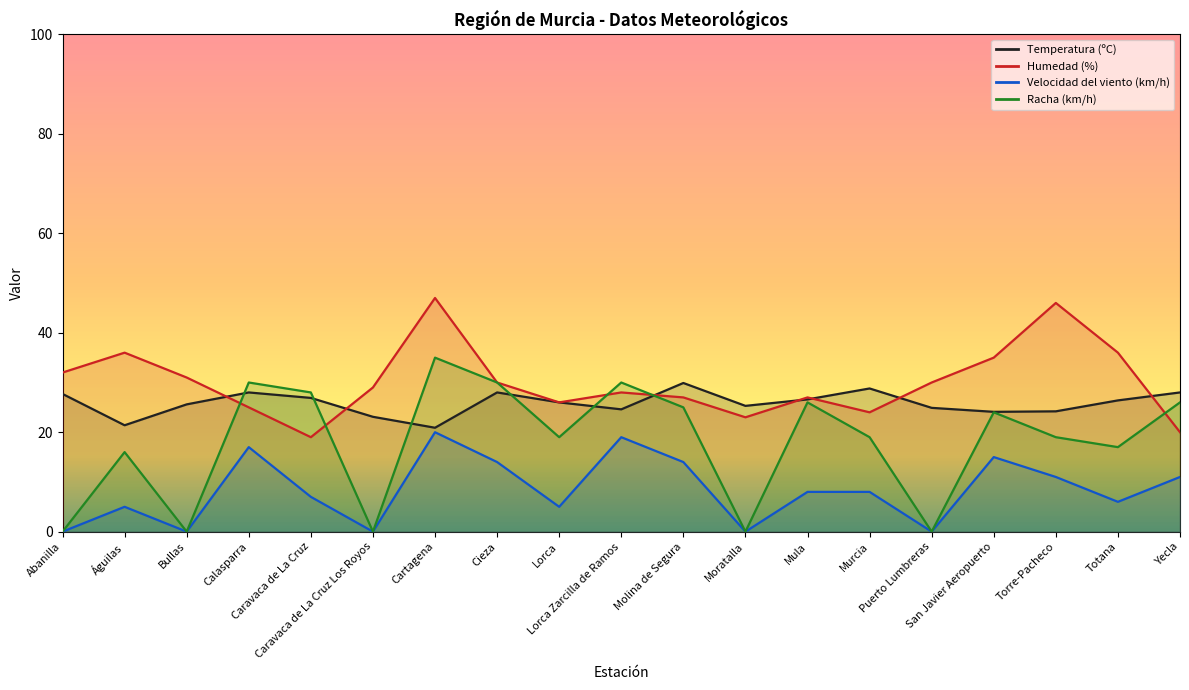

Where is the first local minimum for Racha (km/h)?

Bullas